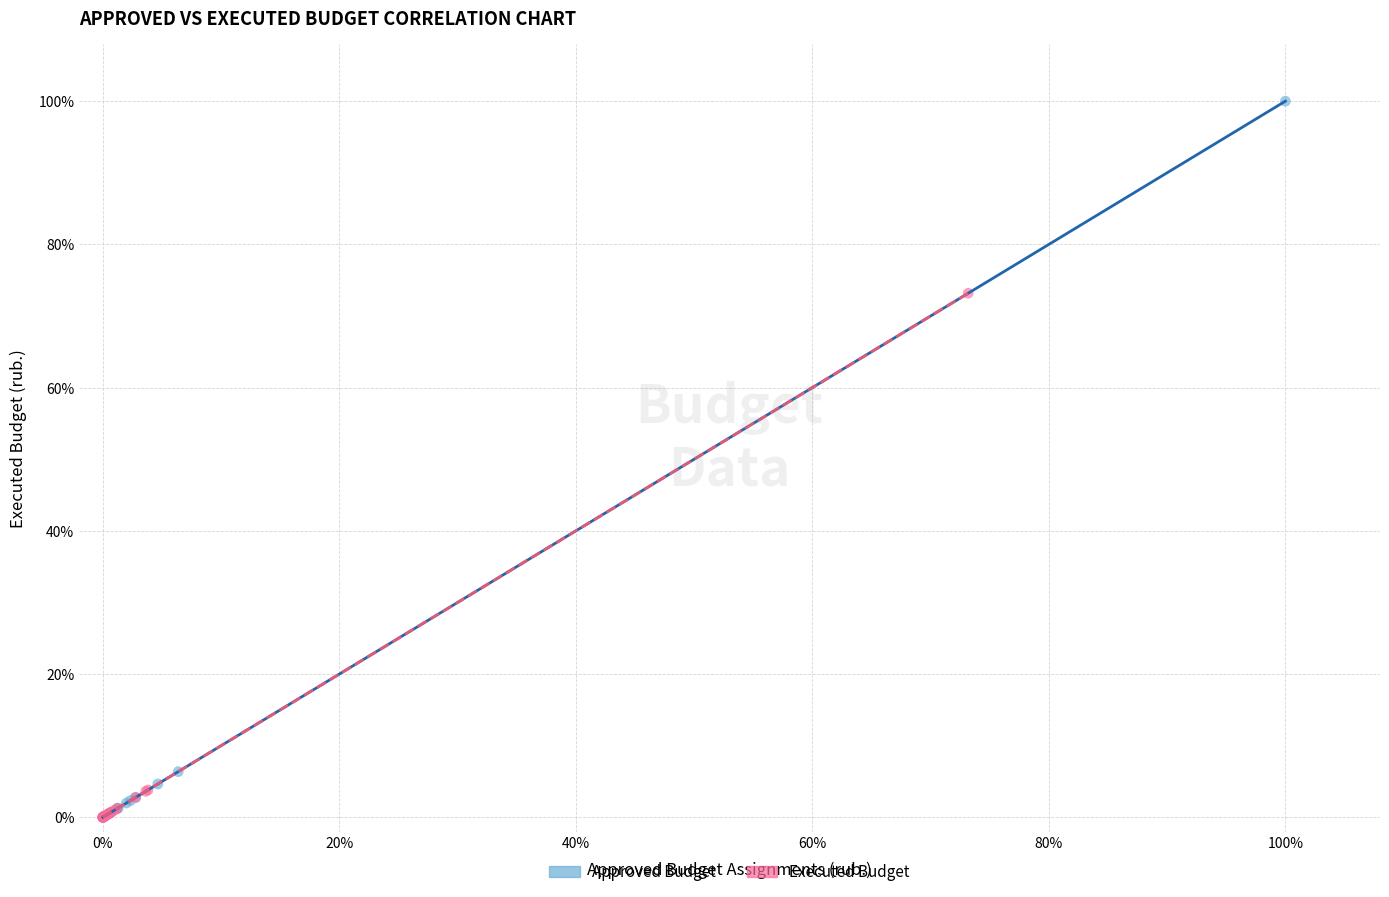

Which series has the largest Y range (max minus min)?

Approved Budget